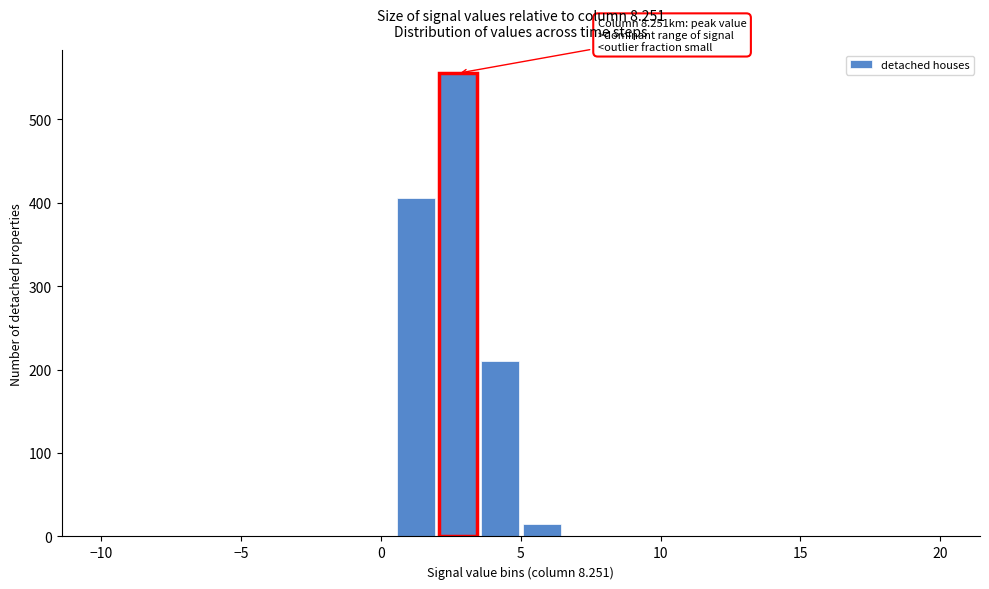

Around what value on the x-axis is the tallest bar? Give the approximate position of its centre, as read against the axis.

3.0